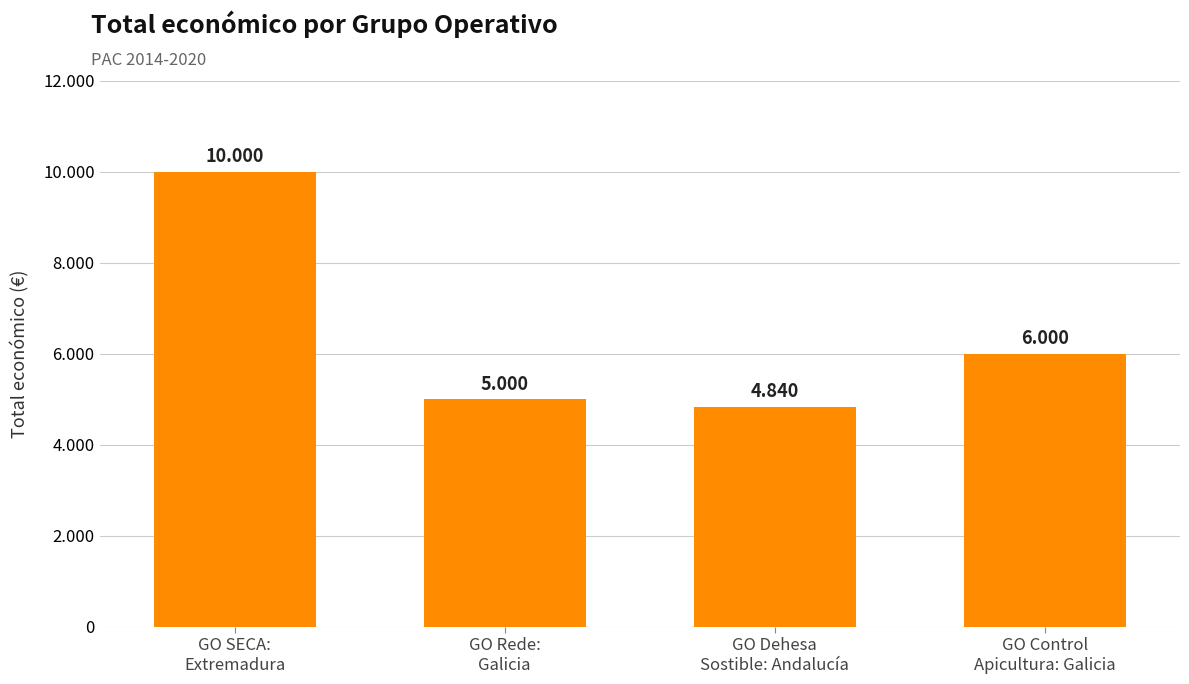

What position from the right is GO Rede:
Galicia?

3